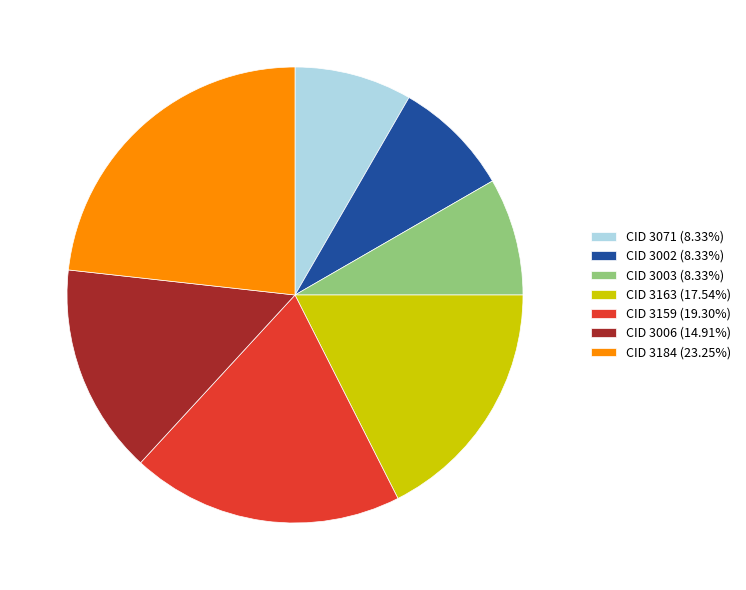

Does CID 3163 (17.54%) account for over 50% of the chart?

No